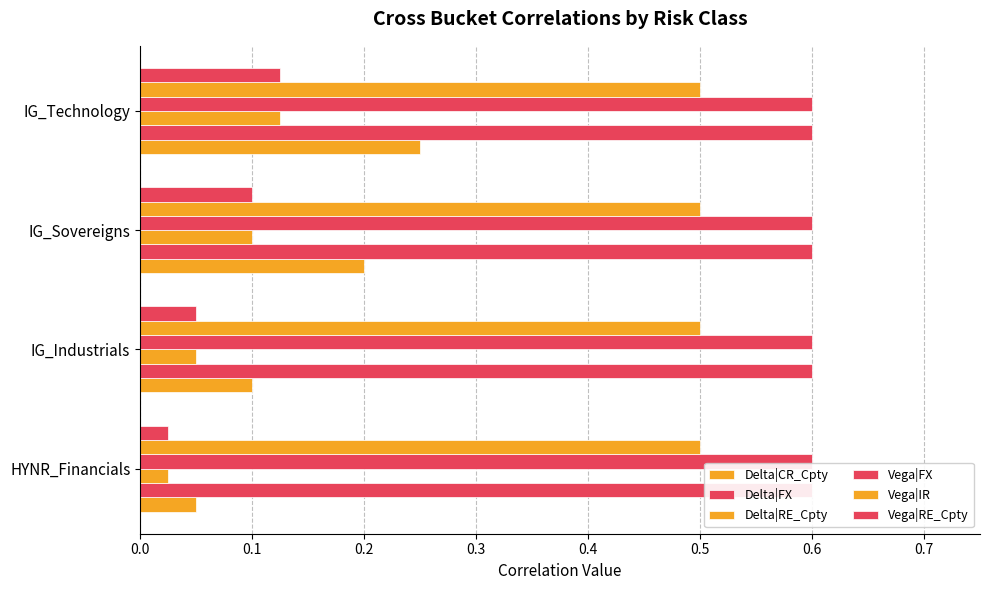

How many groups of bars are there?

4